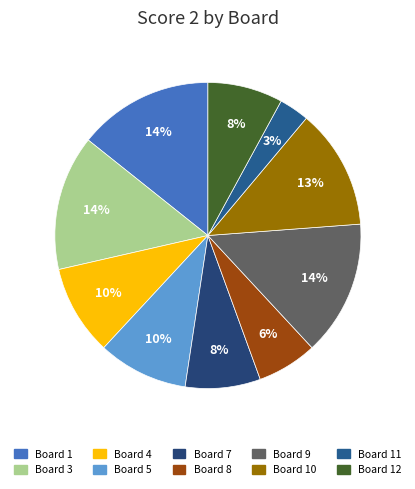

How many segments does this pie chart have?

10